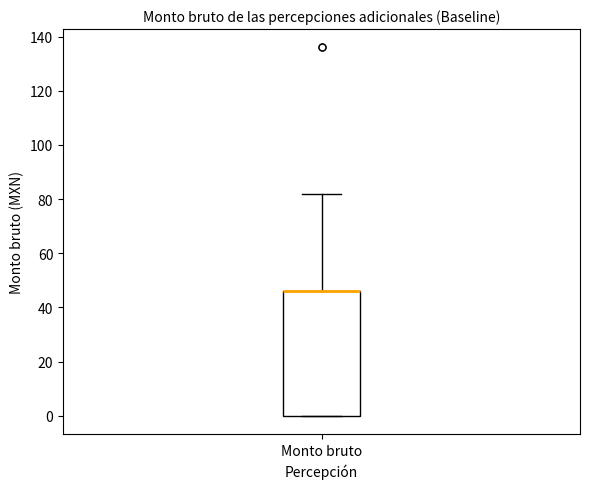

Where is the upper edge of the box for Monto bruto on the y-axis? The values are not printed on the chart, so give them approximately, as read against the axis.

46